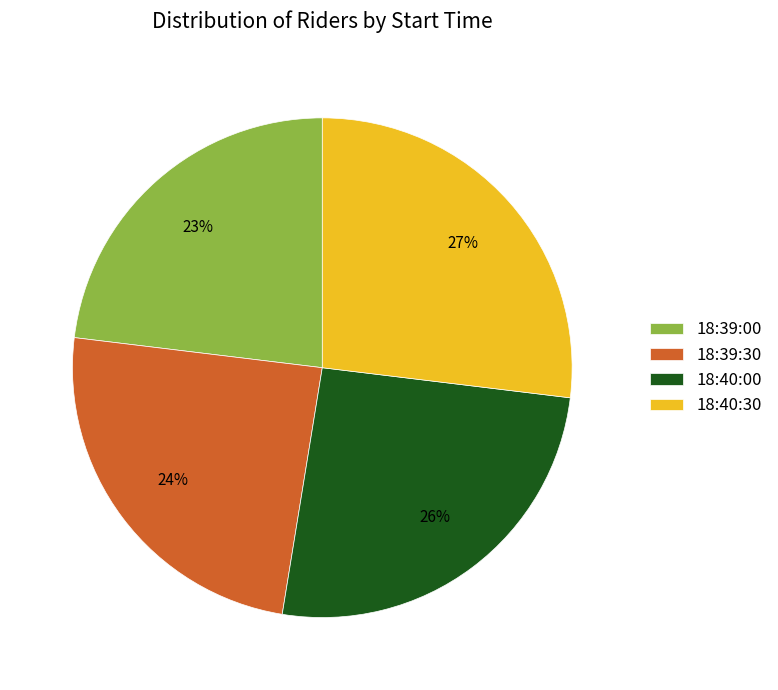

Rank the categories by value from highest to lowest.

18:40:30, 18:40:00, 18:39:30, 18:39:00